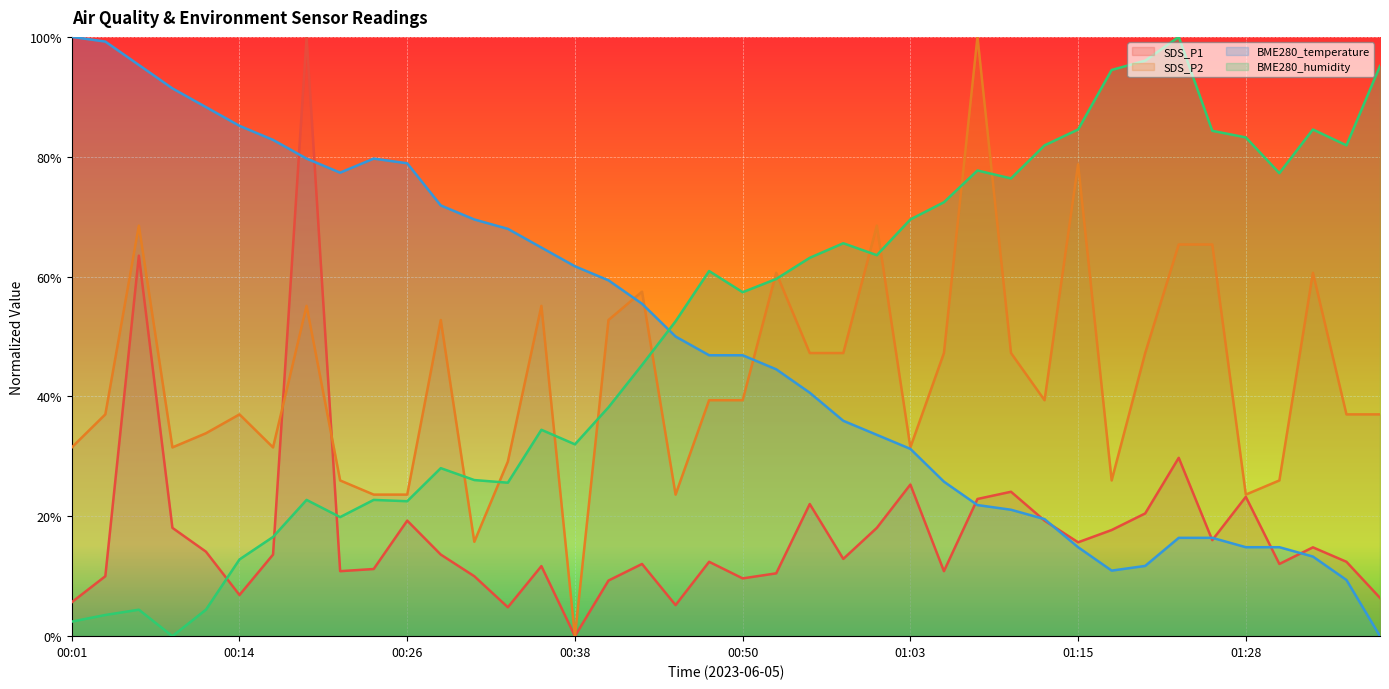

How many lines are shown in the chart?

4